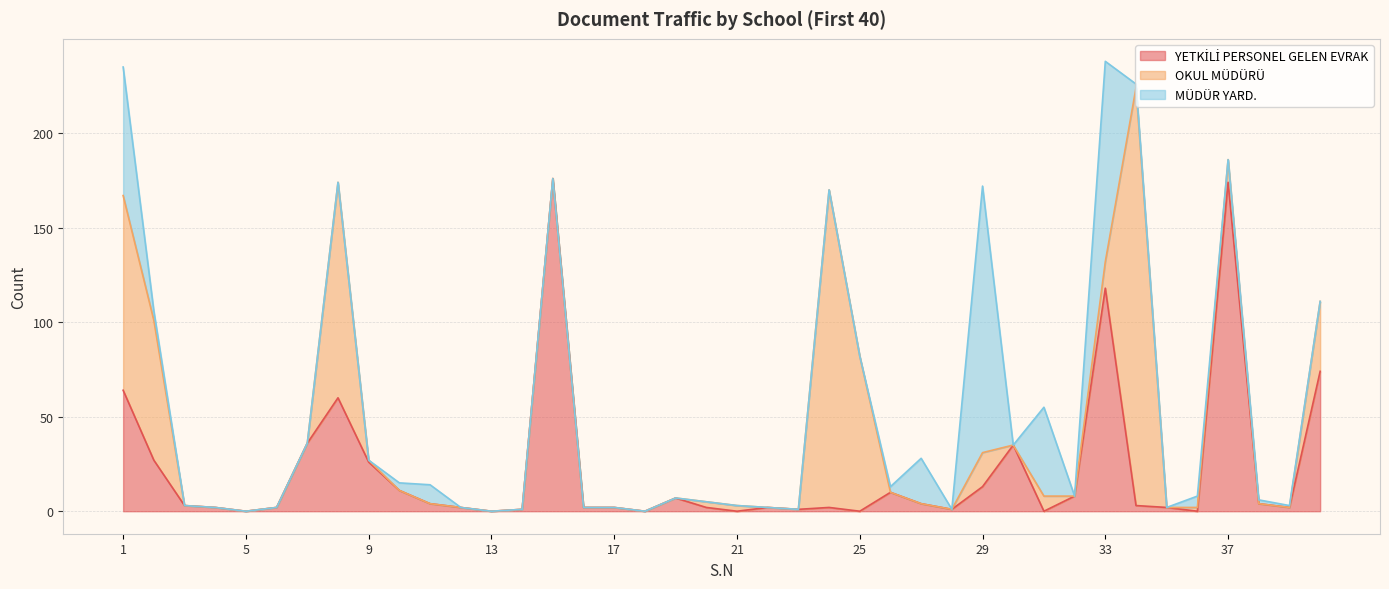

What is the average value of the OKUL MÜDÜRÜ series?

22